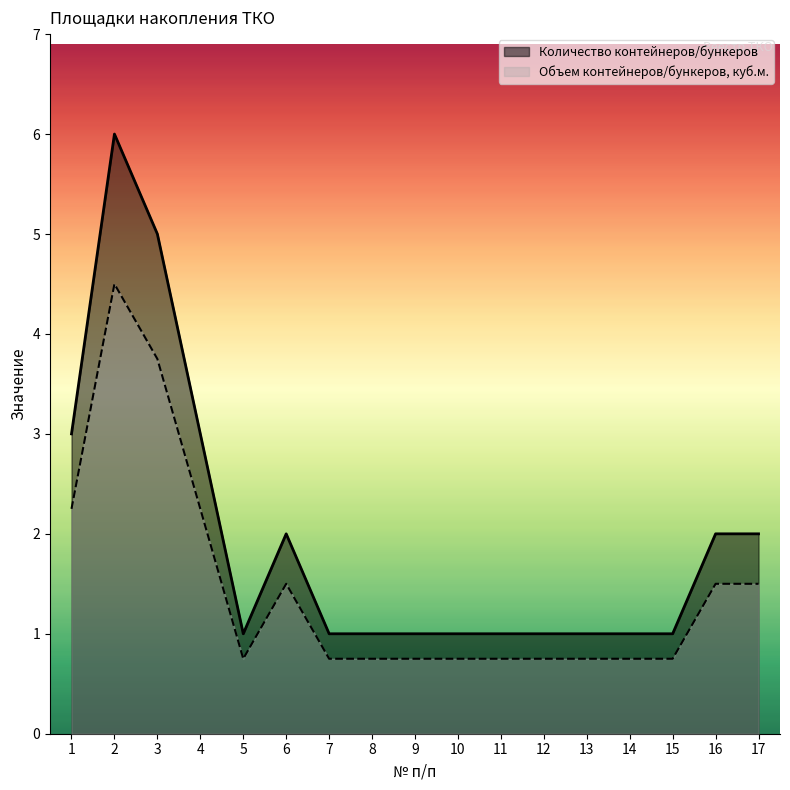

True or false: Объем контейнеров/бункеров, куб.м. and Количество контейнеров/бункеров cross at least once.

False